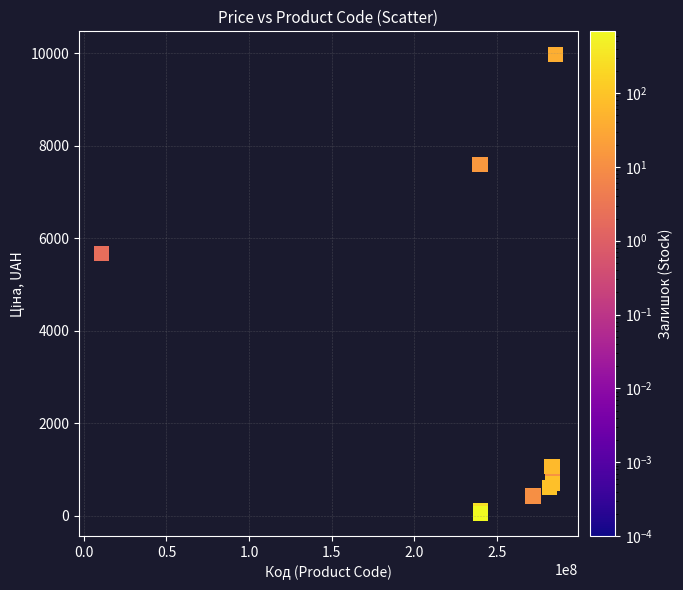

What Y value in the scatter plot is closest to 5016?

5673.8